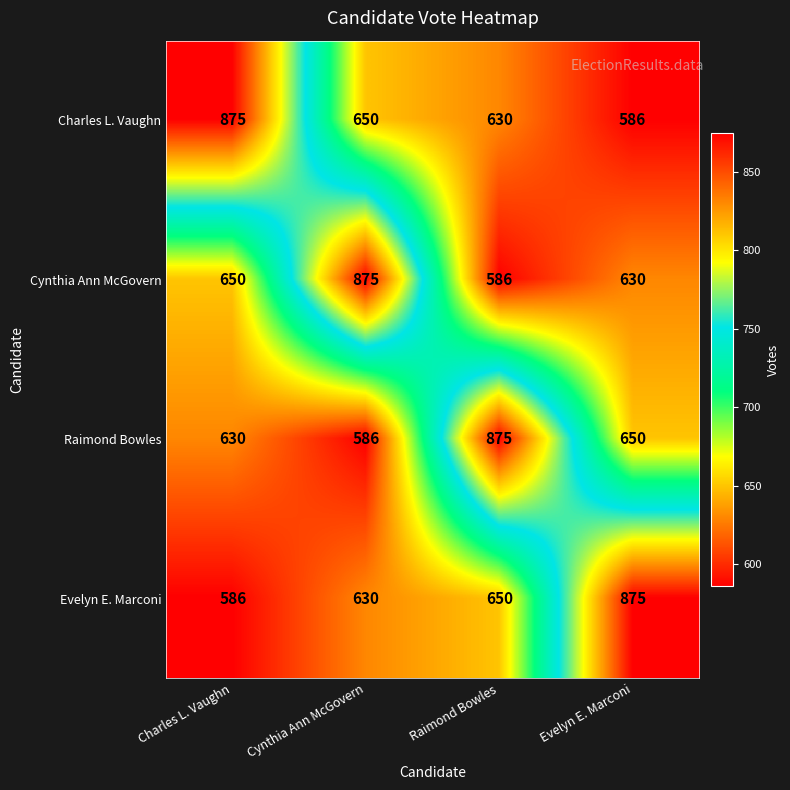

How many values in the Evelyn E. Marconi series are below 650?

2